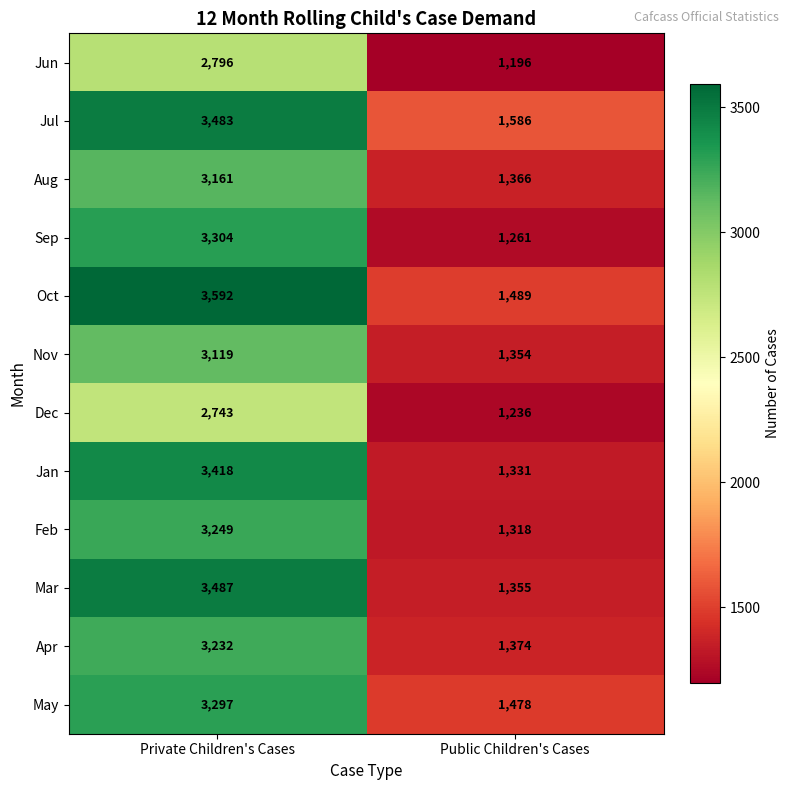

The Jul series shows 1898 at Private Children's Cases. True or false?

False